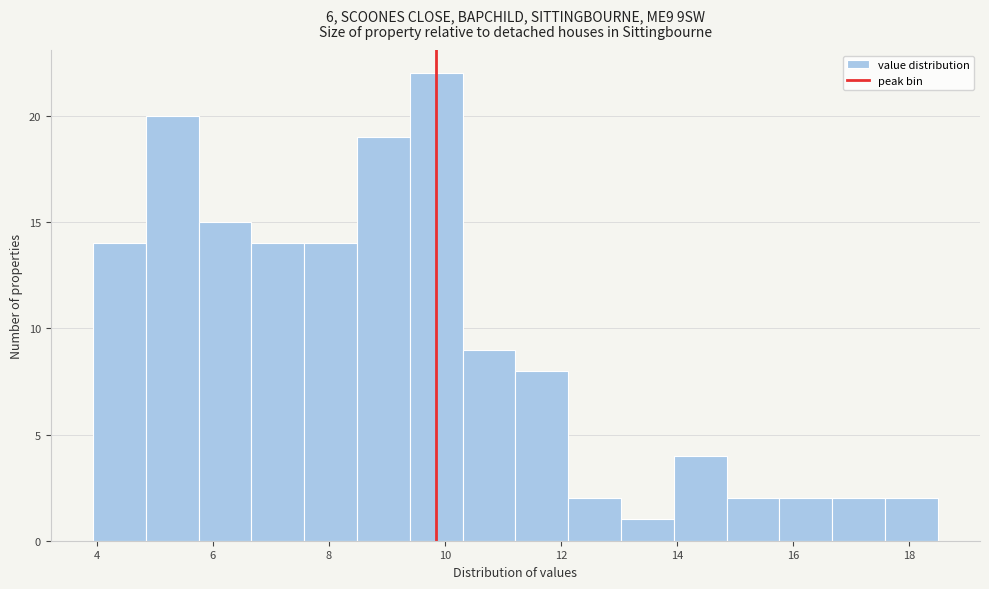

Which range on the x-axis has the tallest bar?

9.4 to 10.4